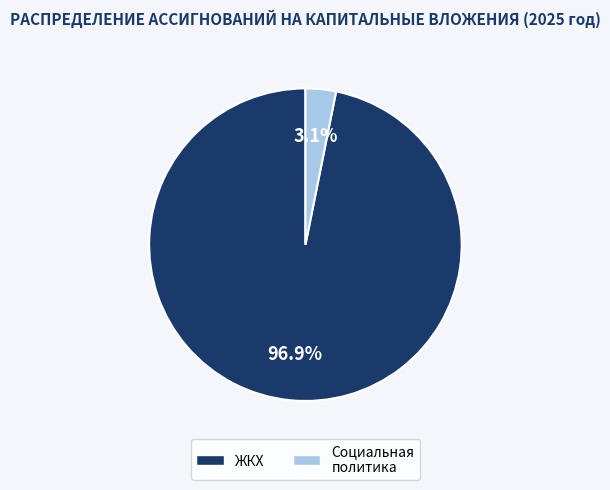

Does any single category account for the majority?

Yes